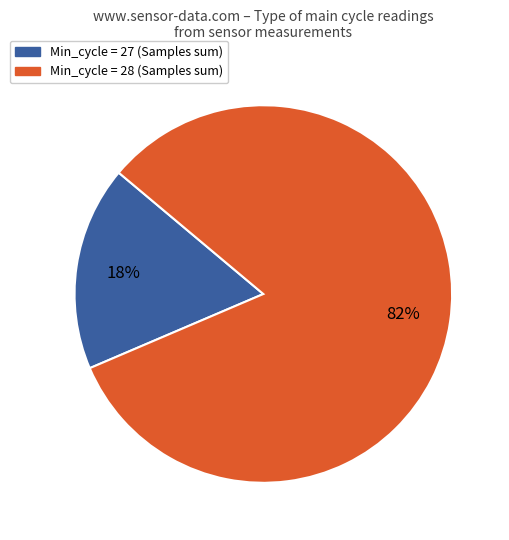

To the nearest percent, what is the average slice percentage?

50%